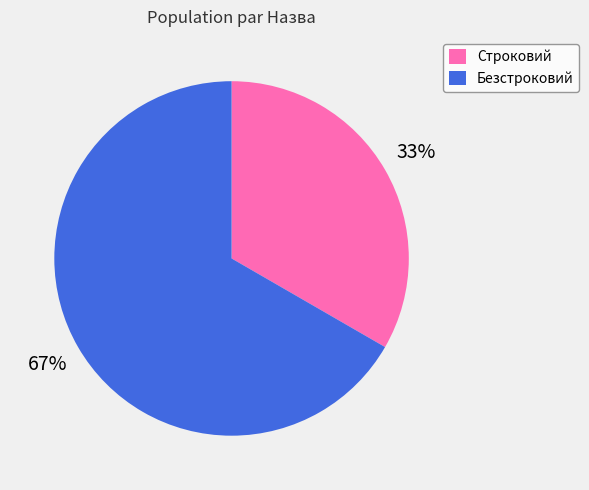

What percentage is the Строковий slice, to the nearest percent?

33%